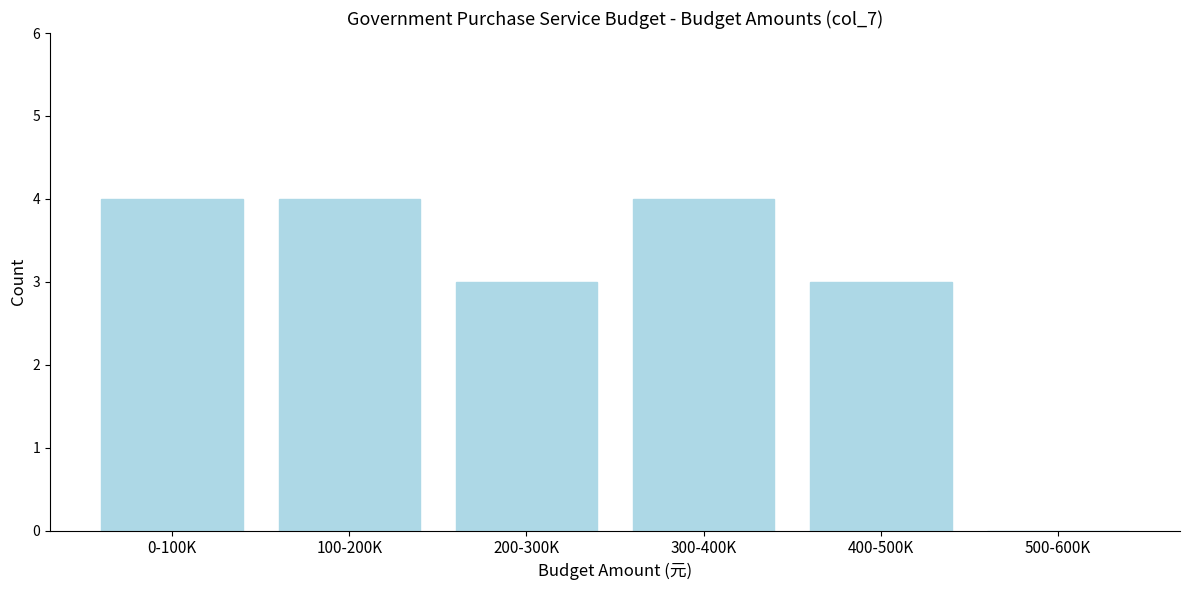

Reading right to left, what are all the values shown in this chart?

500-600K=0	400-500K=3	300-400K=4	200-300K=3	100-200K=4	0-100K=4